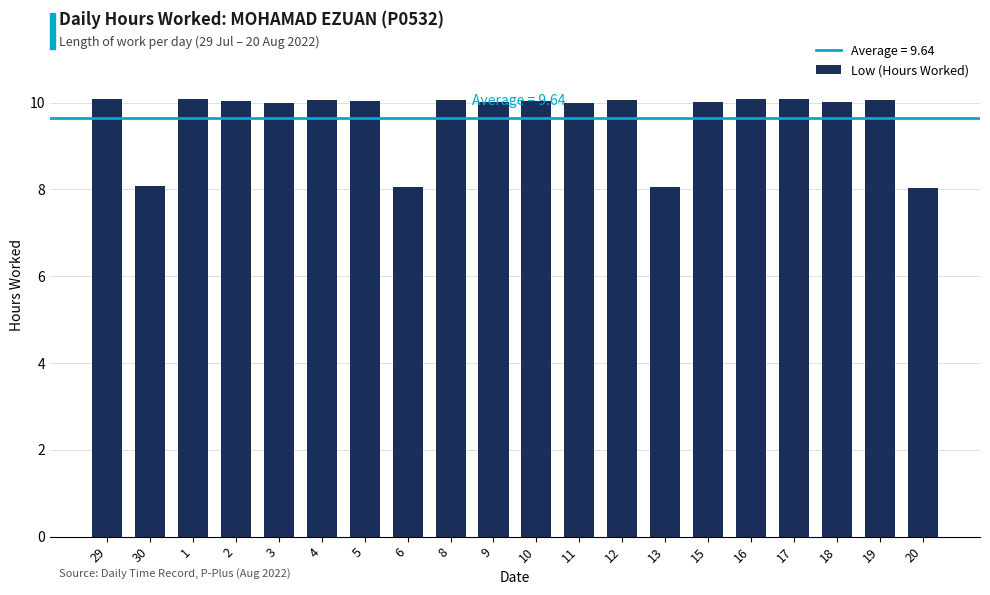

What is the change in value from 2 to 6?

-2.0